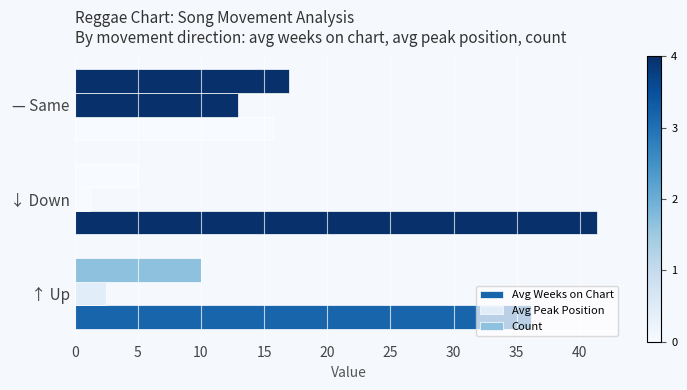

How many data points in Avg Peak Position are above 2?

2